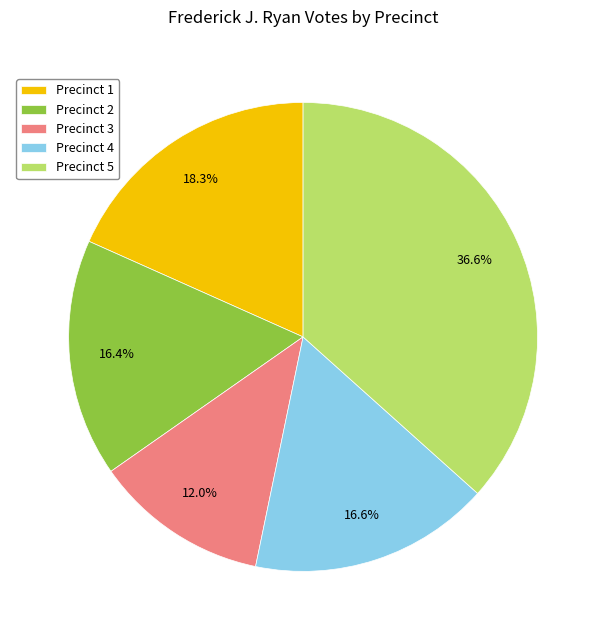

Does Precinct 2 account for over 50% of the chart?

No